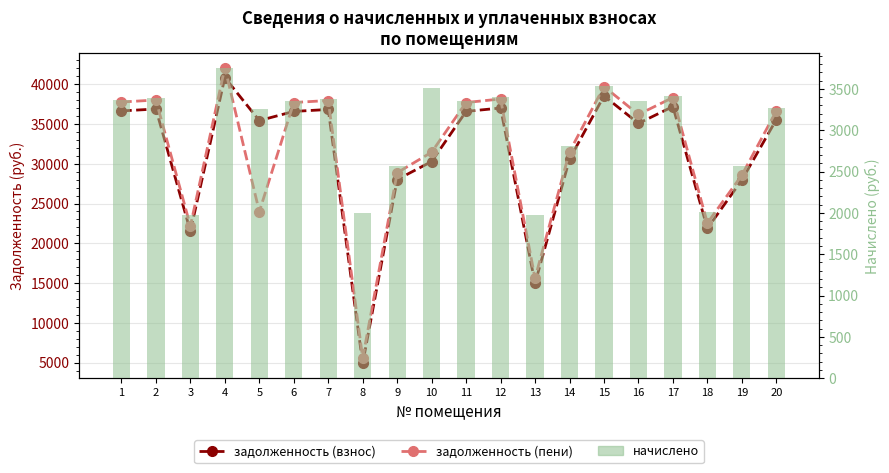

Is the value of задолженность (взнос) at 1 greater than the value of задолженность (пени) at 1?

No